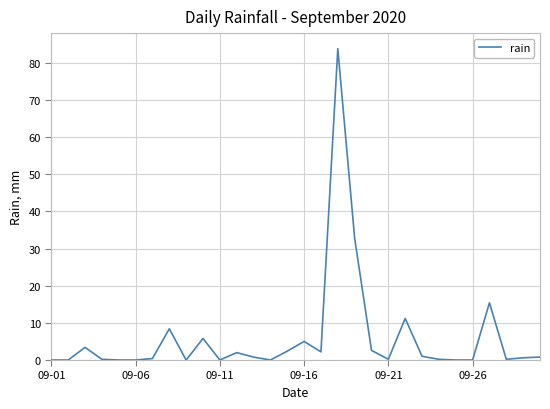

What is the difference between the maximum and minimum values?

83.8